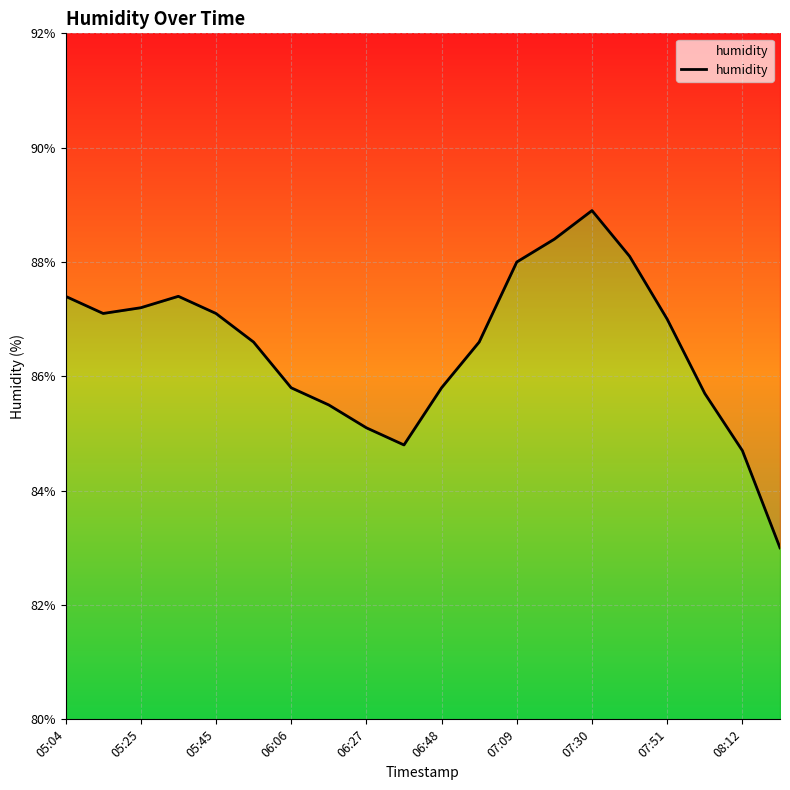

The chart shows a value of 85.7 at 08:02. True or false?

True